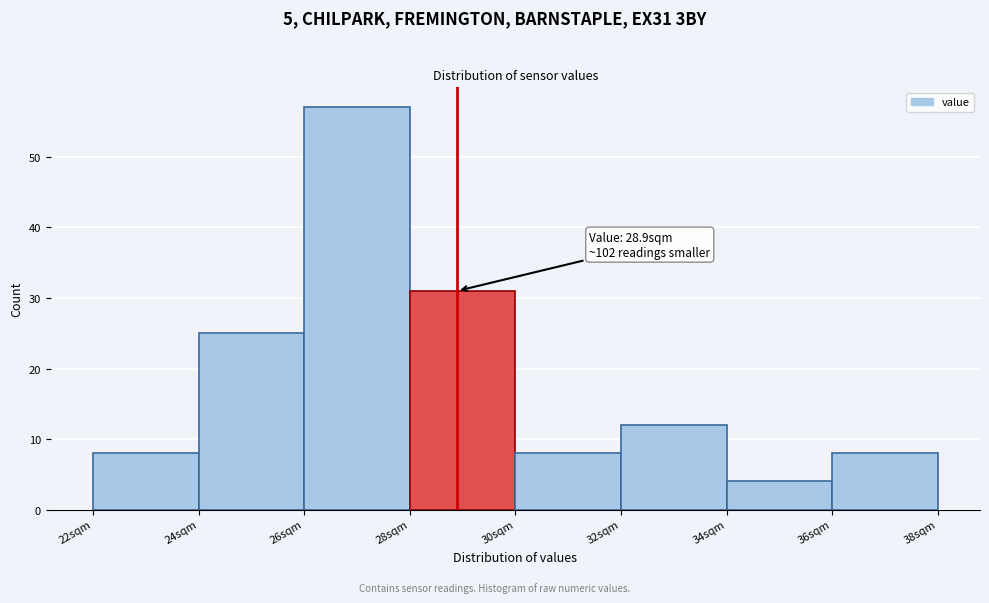

Over which range of the x-axis is the bar tallest?

26 to 28